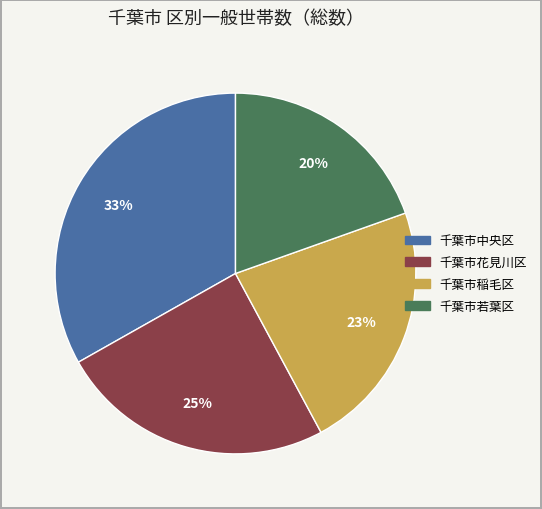

To the nearest percent, what is the average slice percentage?

25%